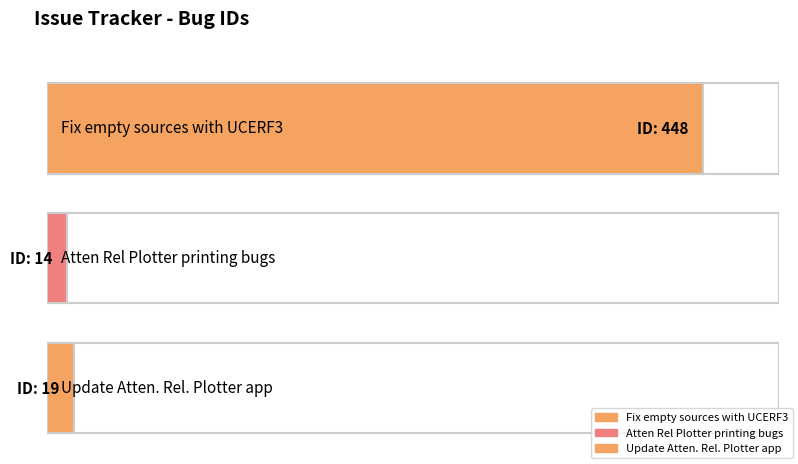

Which category has the highest value across all series?

Fix empty sources with UCERF3